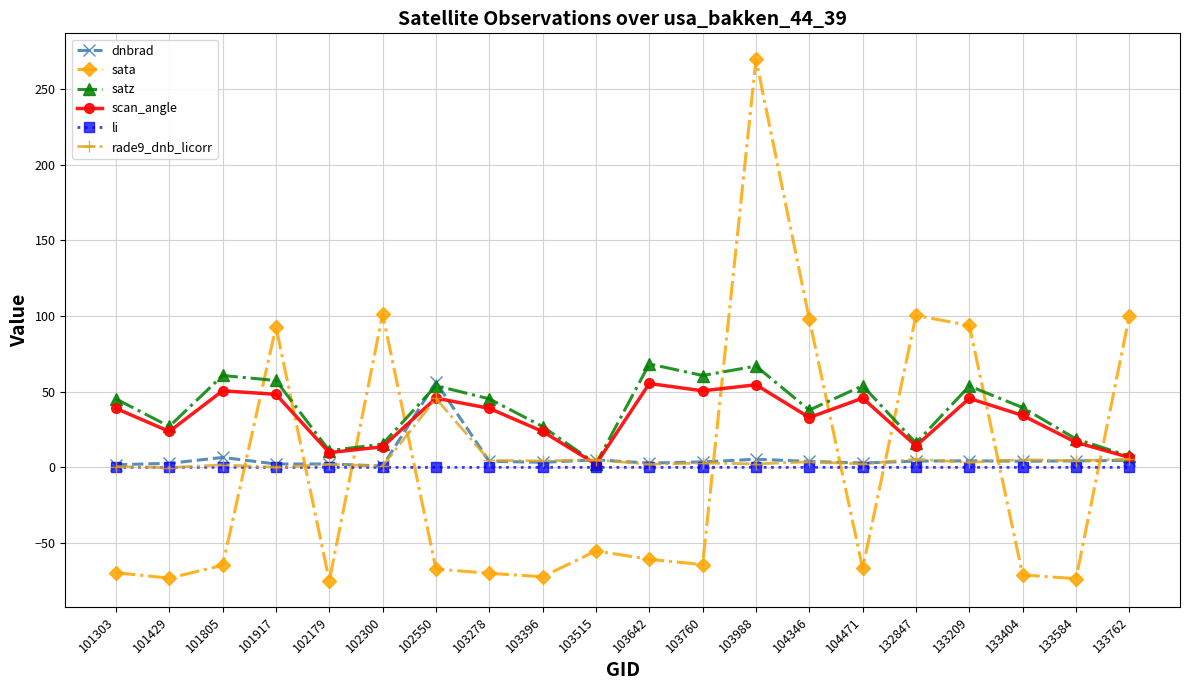

What is the approximate value of rade9_dnb_licorr at 101303?

0.6